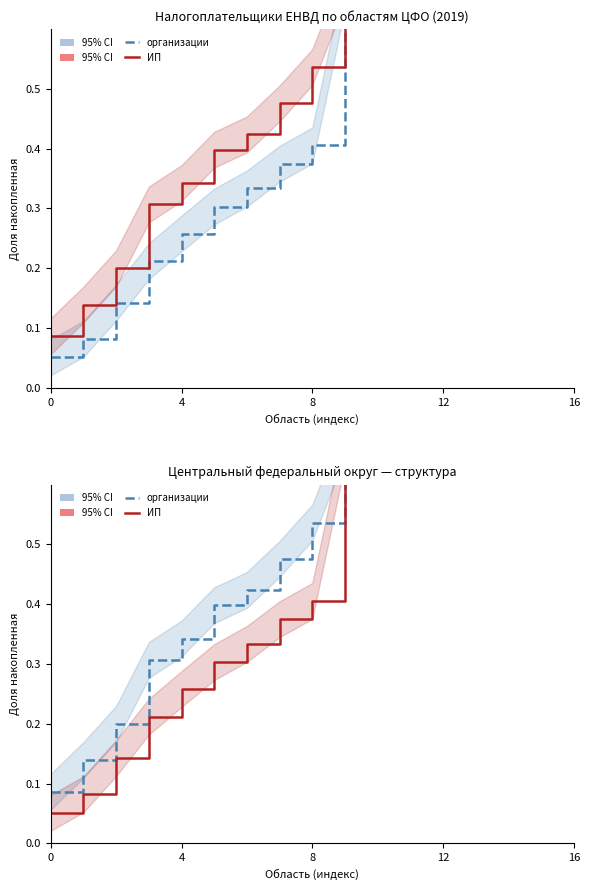

What is the label of the 9th point from the right?

8